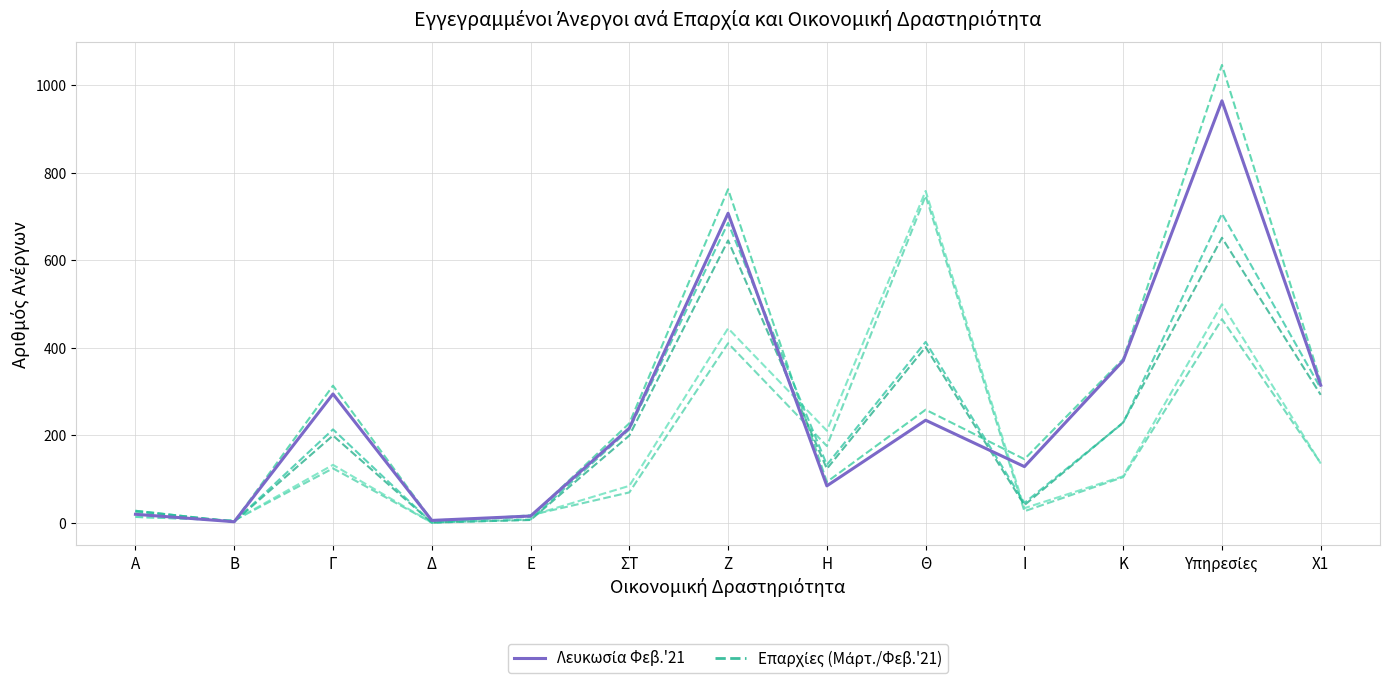

How many interior local valleys does the Επαρχία (Μάρτ./Φεβ. '21) series have?

4